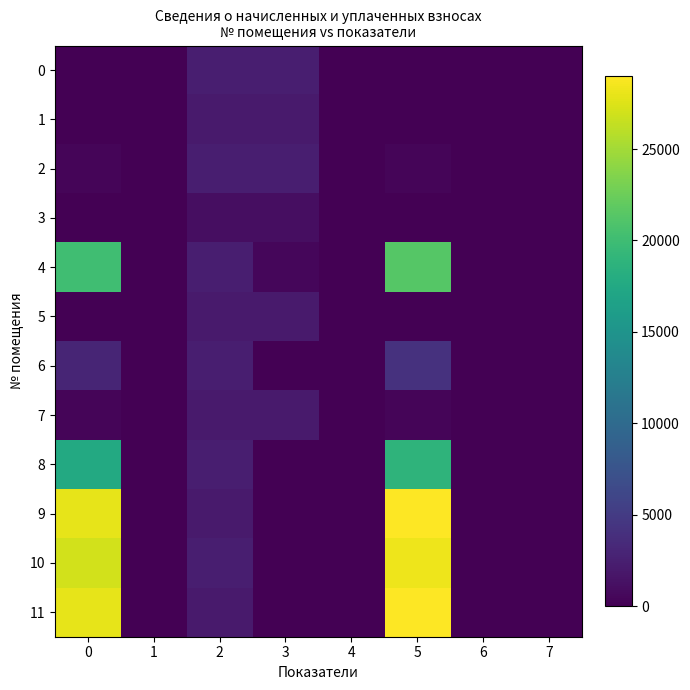

List the series in order of their peak value, highest first.

9, 11, 10, 4, 8, 6, 0, 2, 5, 7, 1, 3